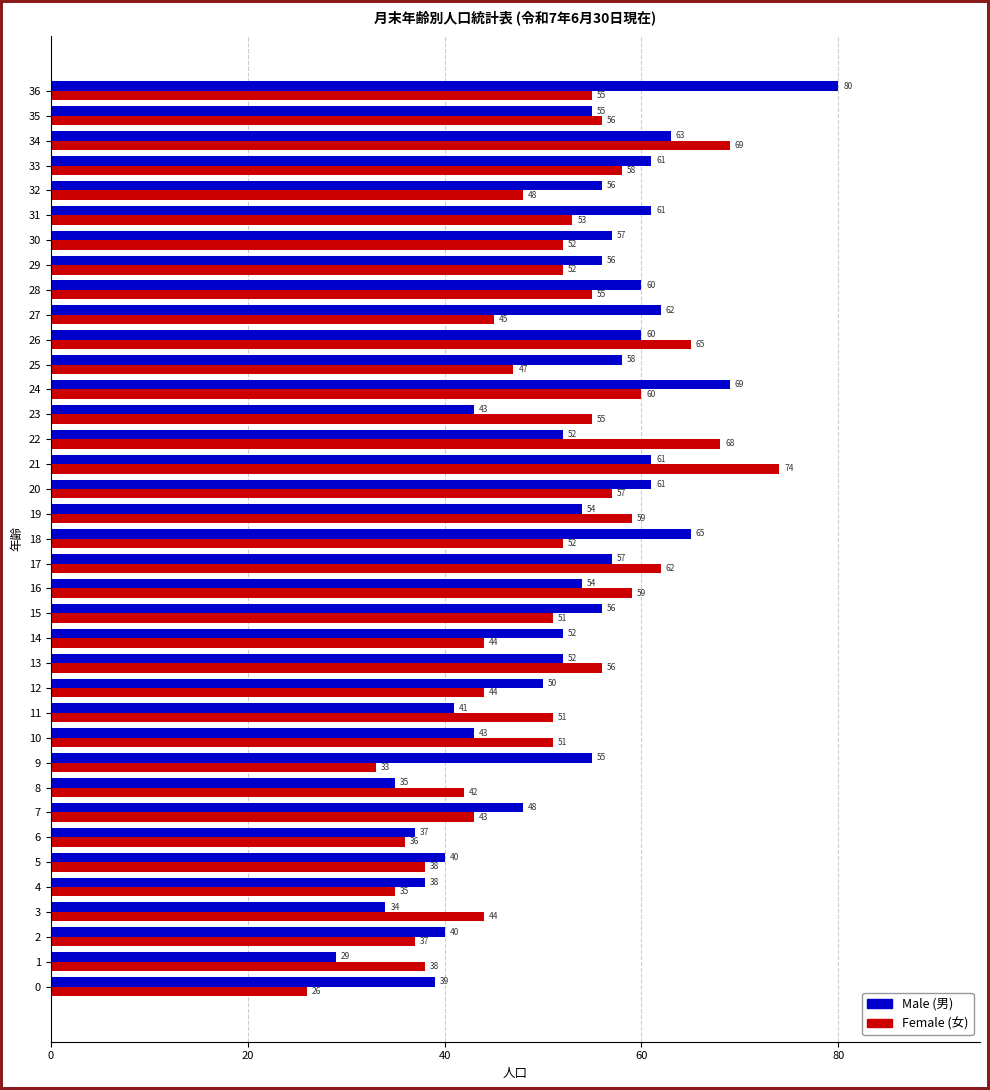

What is the spread (max minus min) of values at 12?

6